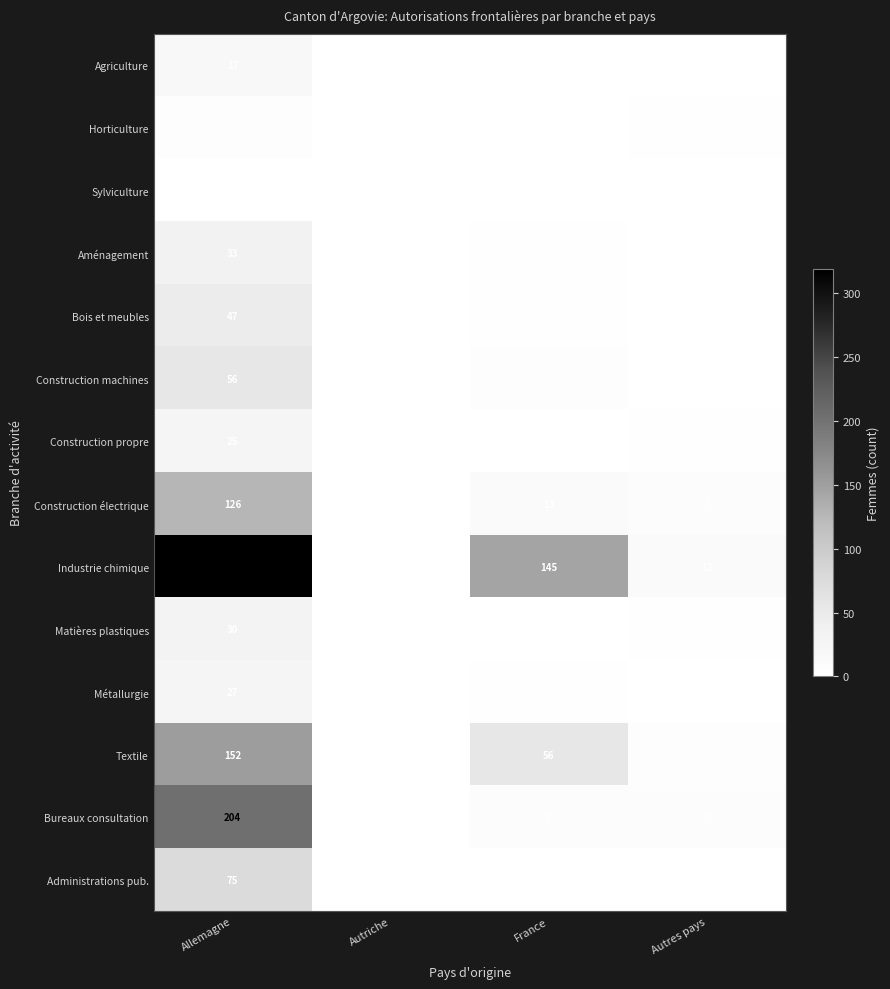

What is the greatest value displayed?

319